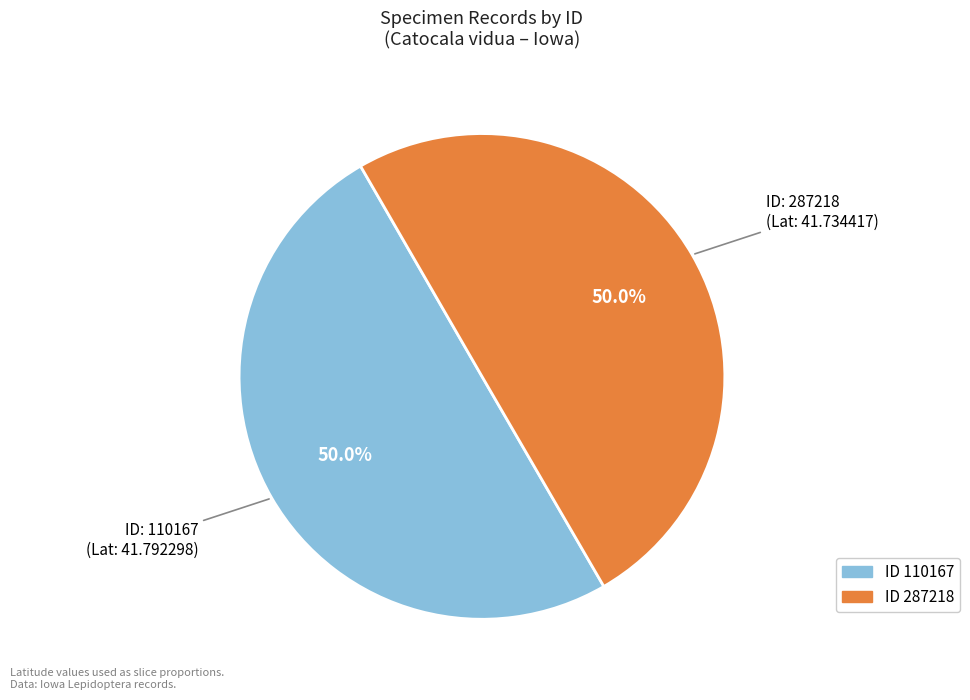

Which slice is the largest?

110167